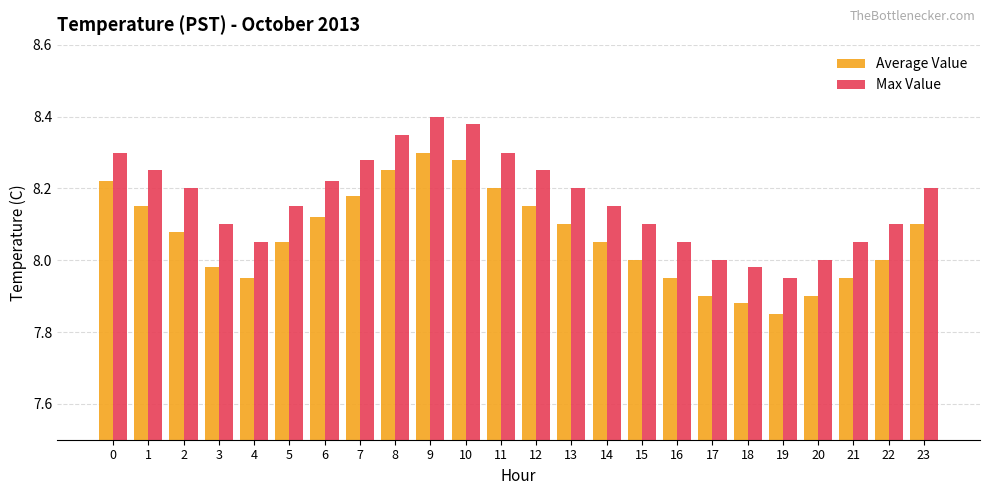

The value of Max Value at 21 is 2.2. True or false?

False